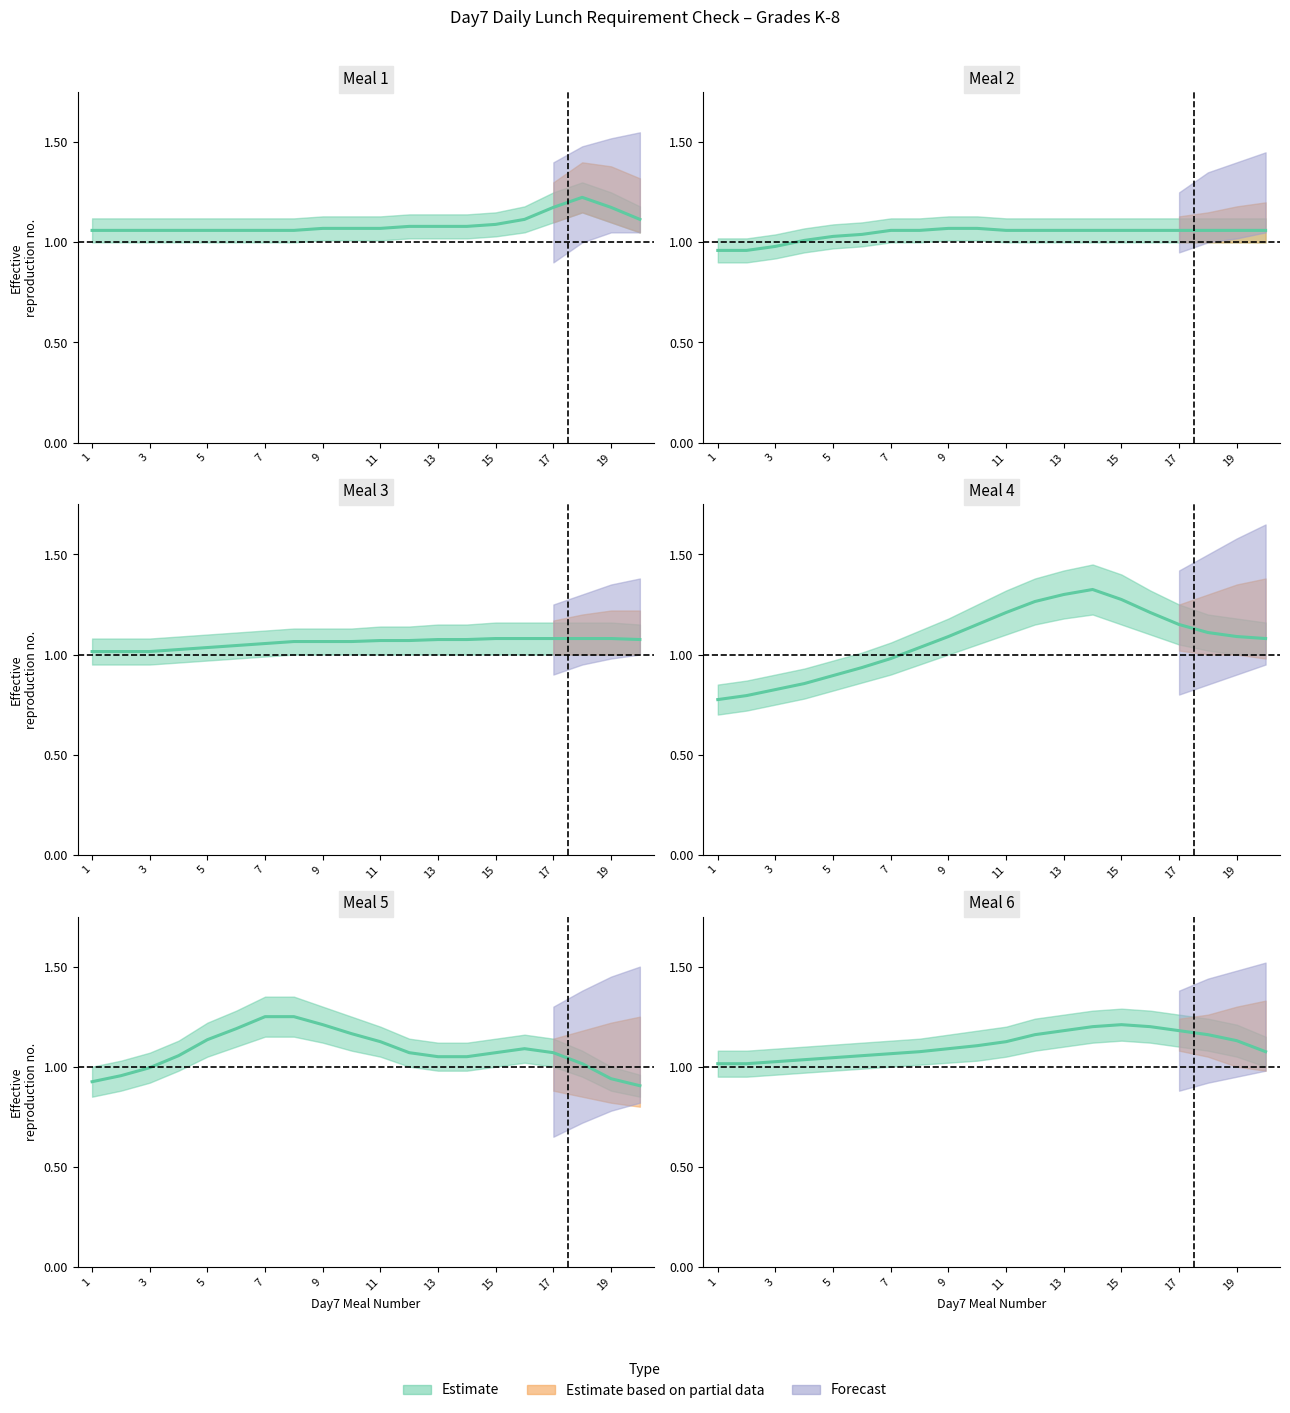

Does the chart have visible grid lines?

No